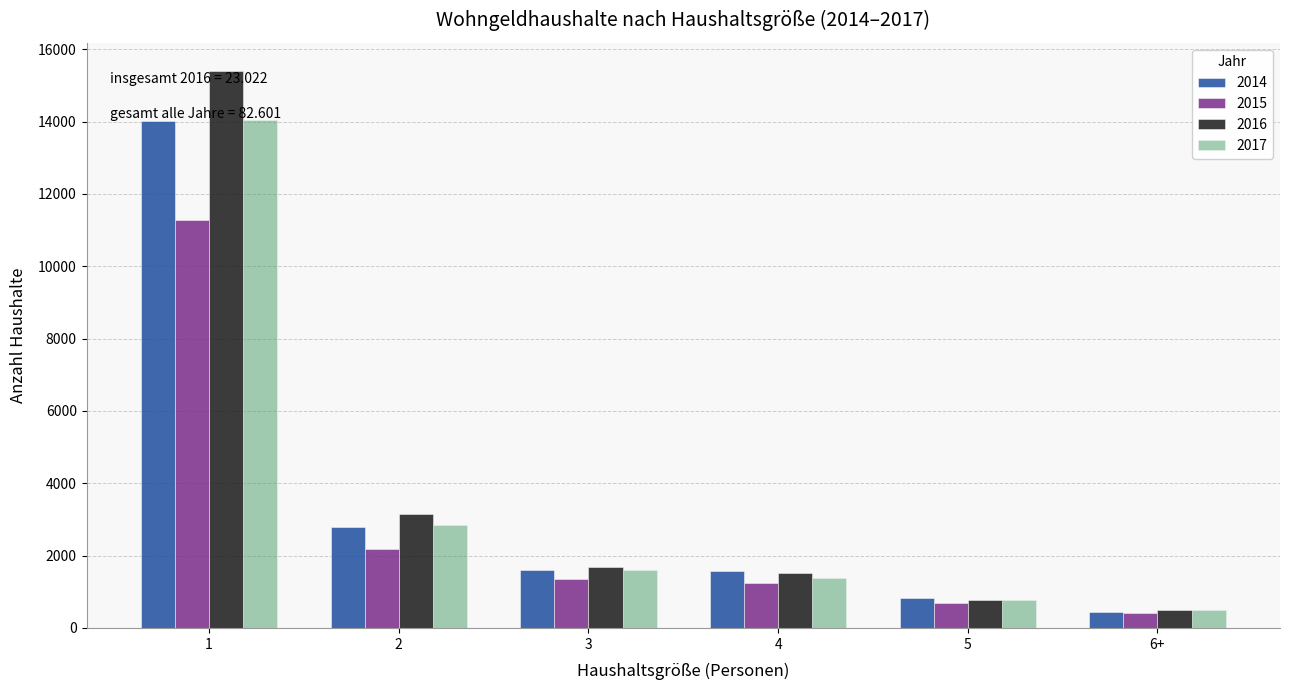

The value of 2016 at 4 is 347. True or false?

False